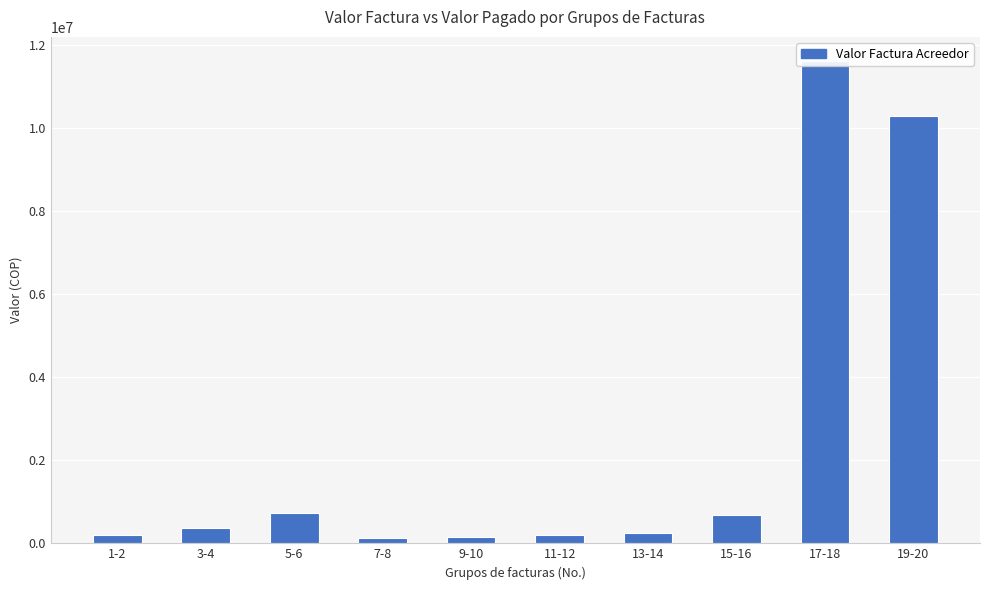

True or false: the data shows 6028467 at 19-20.

False